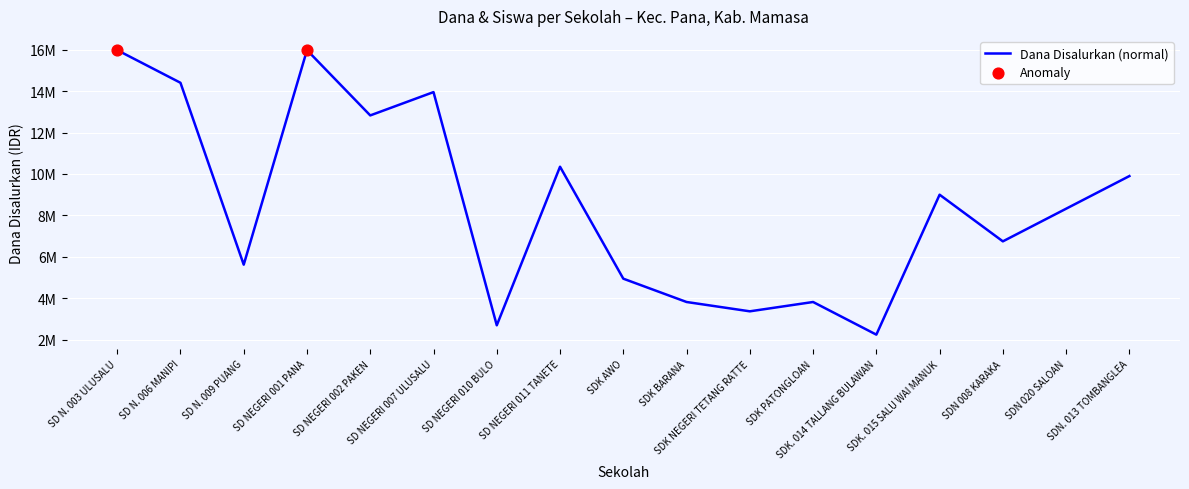

Approximately how many times larger is the value at SDN. 013 TOMBANGLEA compared to SD N. 009 PUANG?

1.8